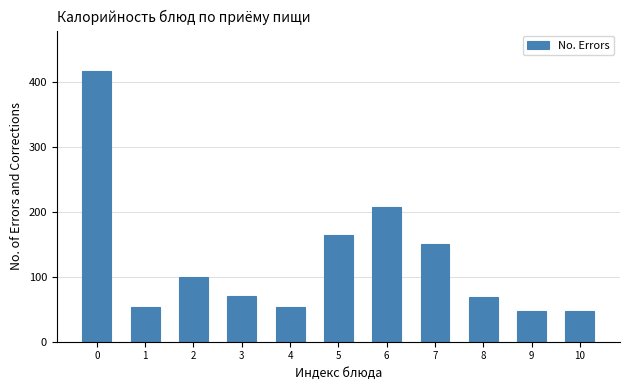

The value at 2 is 100. True or false?

True